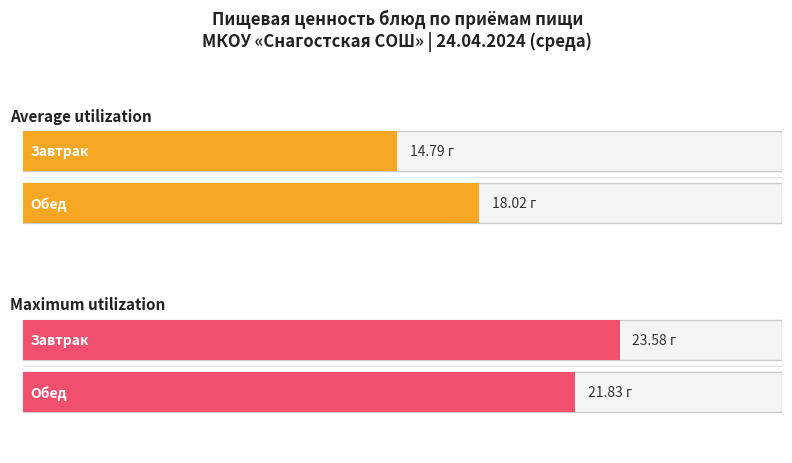

Is it true that Average utilization equals 26.2 at Завтрак?

False